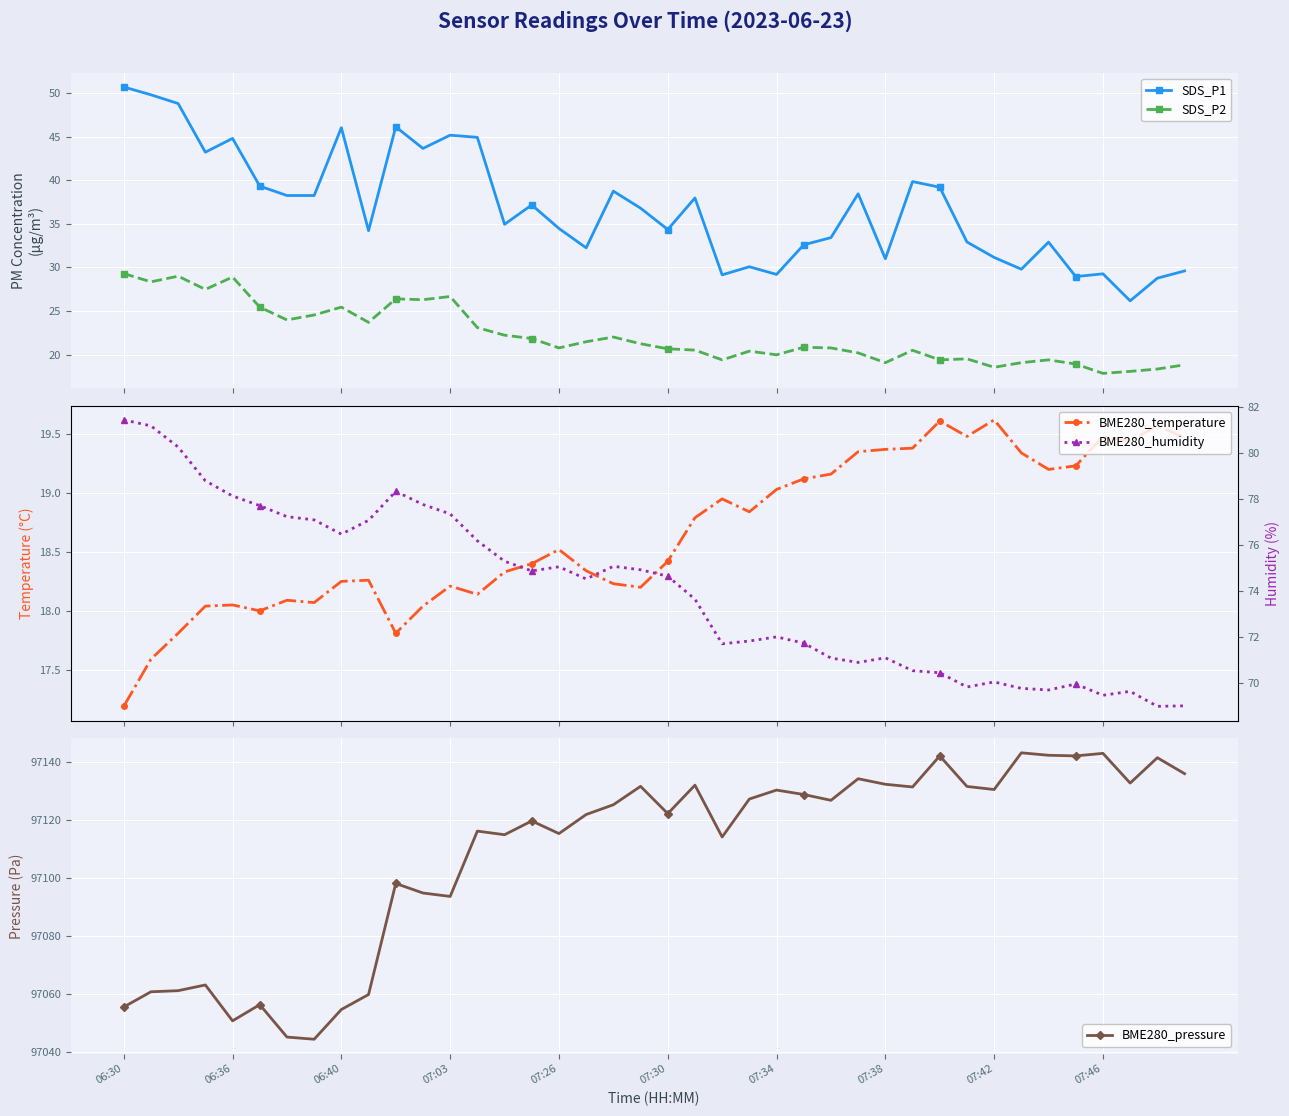

What position from the left is 06:30?

1